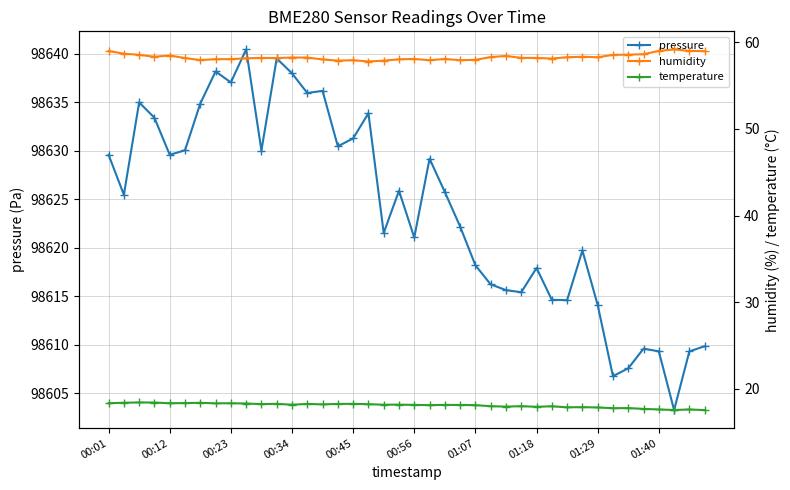

At which label does pressure first exceed 98625?

00:01